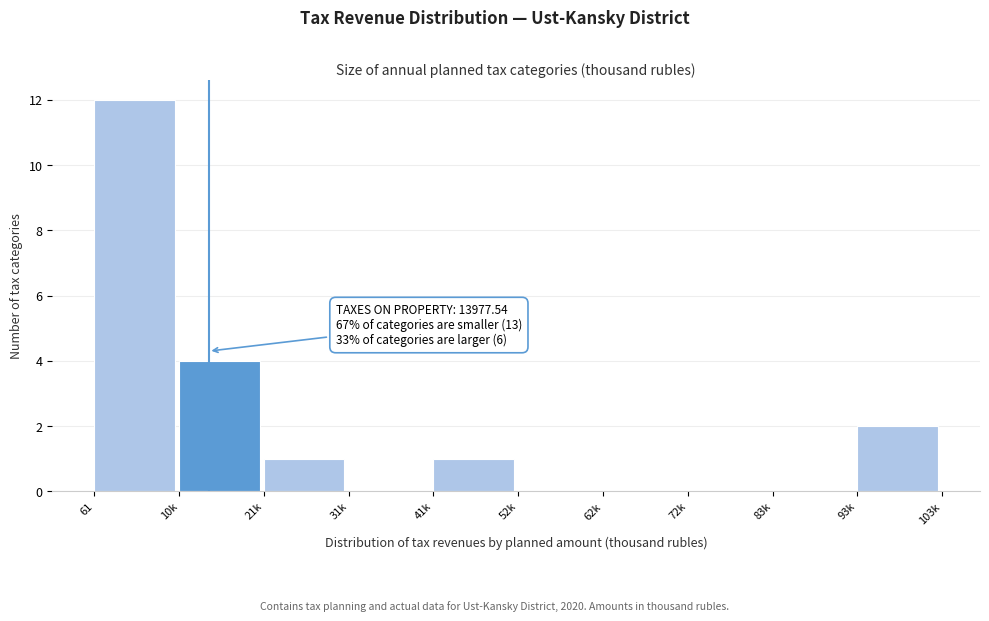

Reading left to right, list all the values displayed in this chart.

61=12	10k=4	21k=1	31k=0	41k=1	52k=0	62k=0	72k=0	83k=0	93k=2